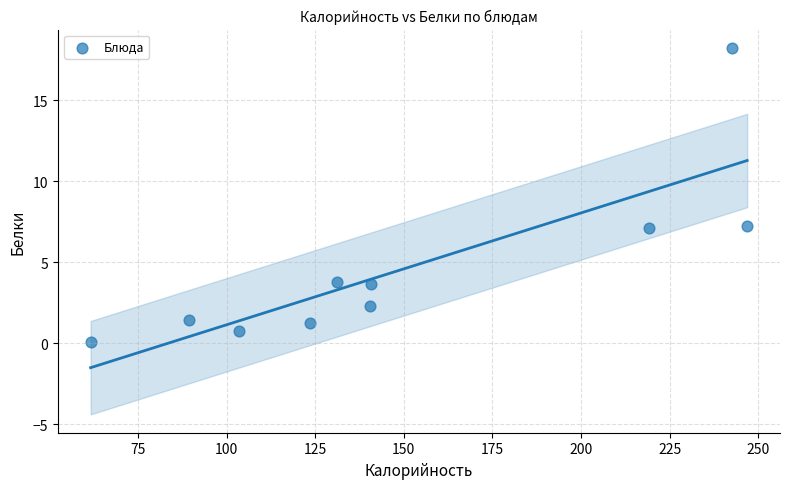

What is the range of X values (max minus min)?

185.2